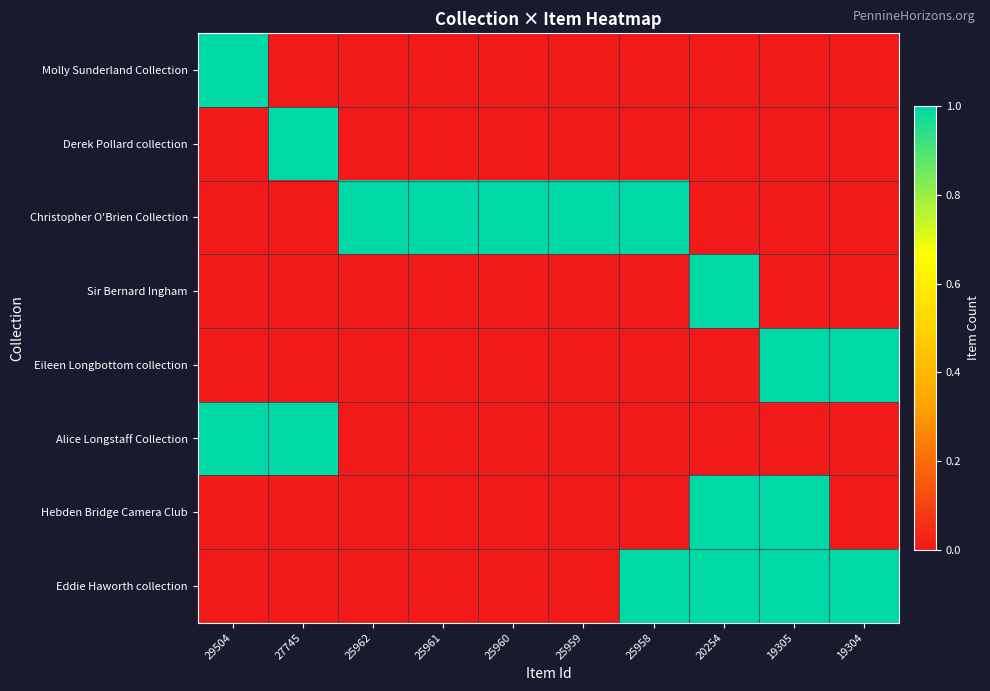

Between 25958 and 25960, which is larger?

25958